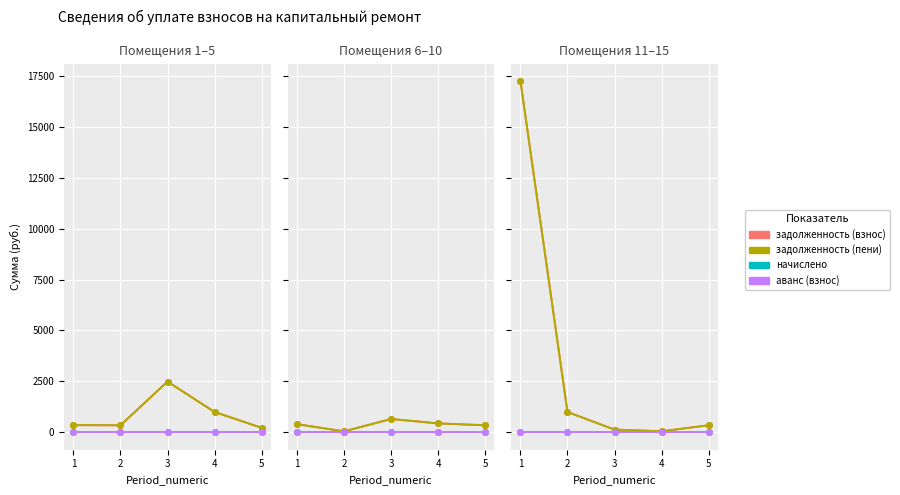

Does the chart display data point markers on the line(s)?

Yes